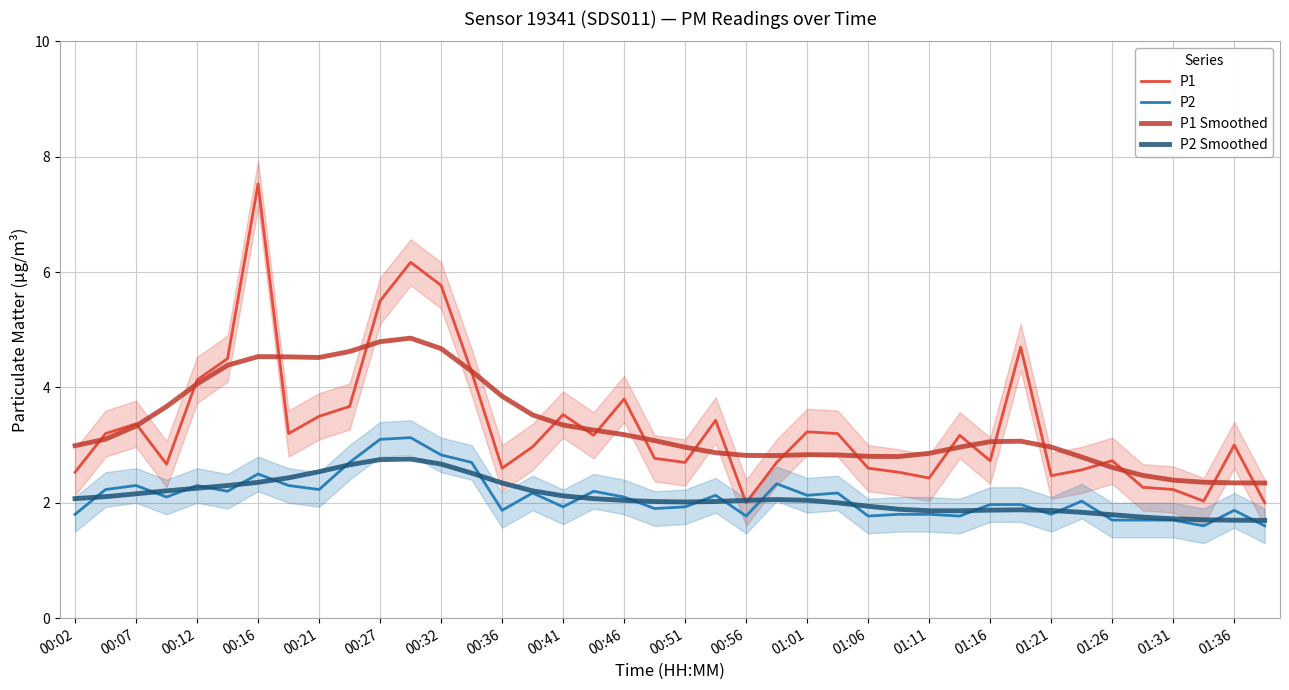

Is this an area chart (filled region under the line)?

No